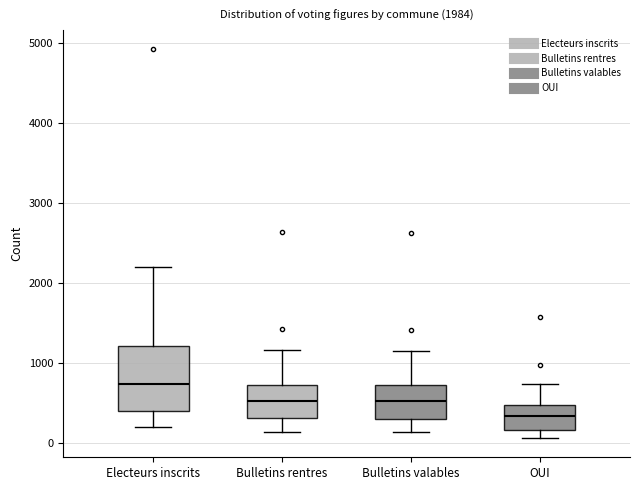

Reading left to right, transcribe this box plot: for each box, give where its median line is, the range the box spans, and where its two whiskers end, as read against the y-axis. The values are not printed on the chart, so give them approximately, as read against the axis.

Electeurs inscrits: median 700, box 400 to 1200, whiskers 200 to 2200
Bulletins rentres: median 500, box 300 to 700, whiskers 100 to 1200
Bulletins valables: median 500, box 300 to 700, whiskers 100 to 1200
OUI: median 300, box 200 to 500, whiskers 100 to 700